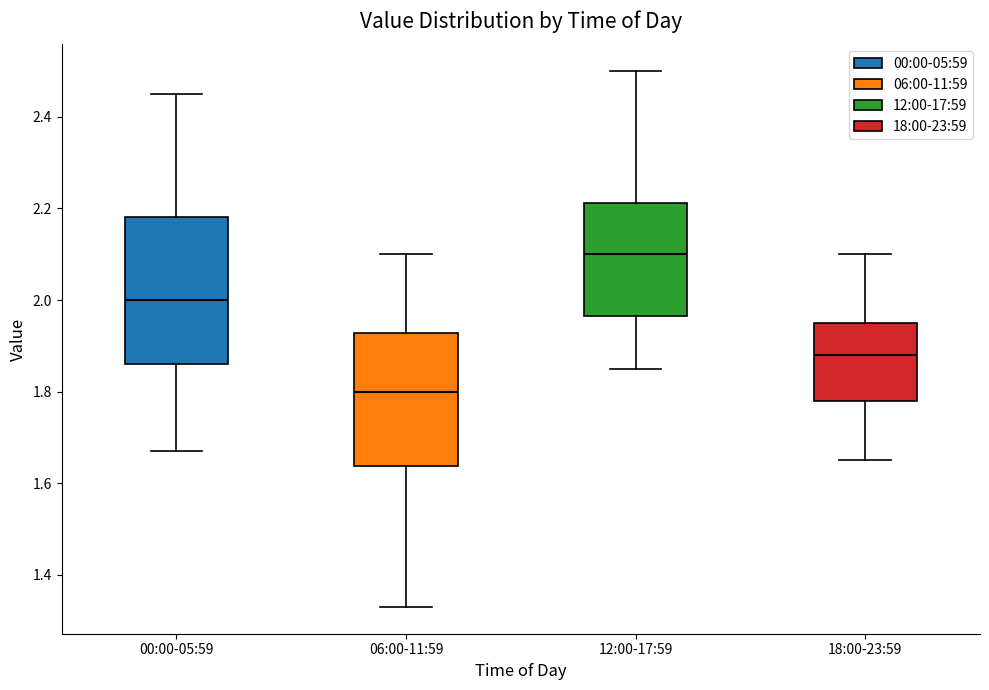

Comparing the boxes themselves (not the whiskers), which one is the tallest?

00:00-05:59